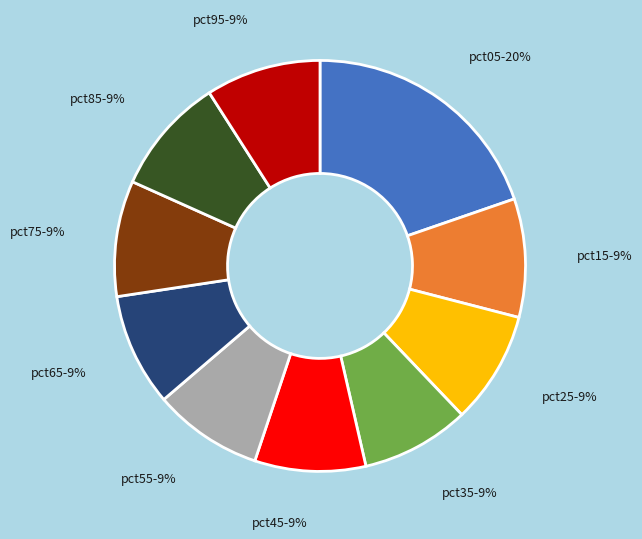

How many slices are in this pie chart?

10